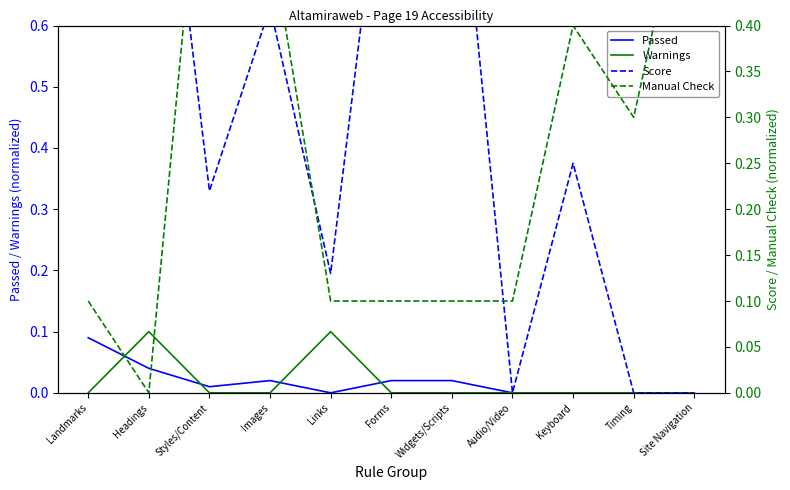

Which series has the largest range (max minus min)?

Score